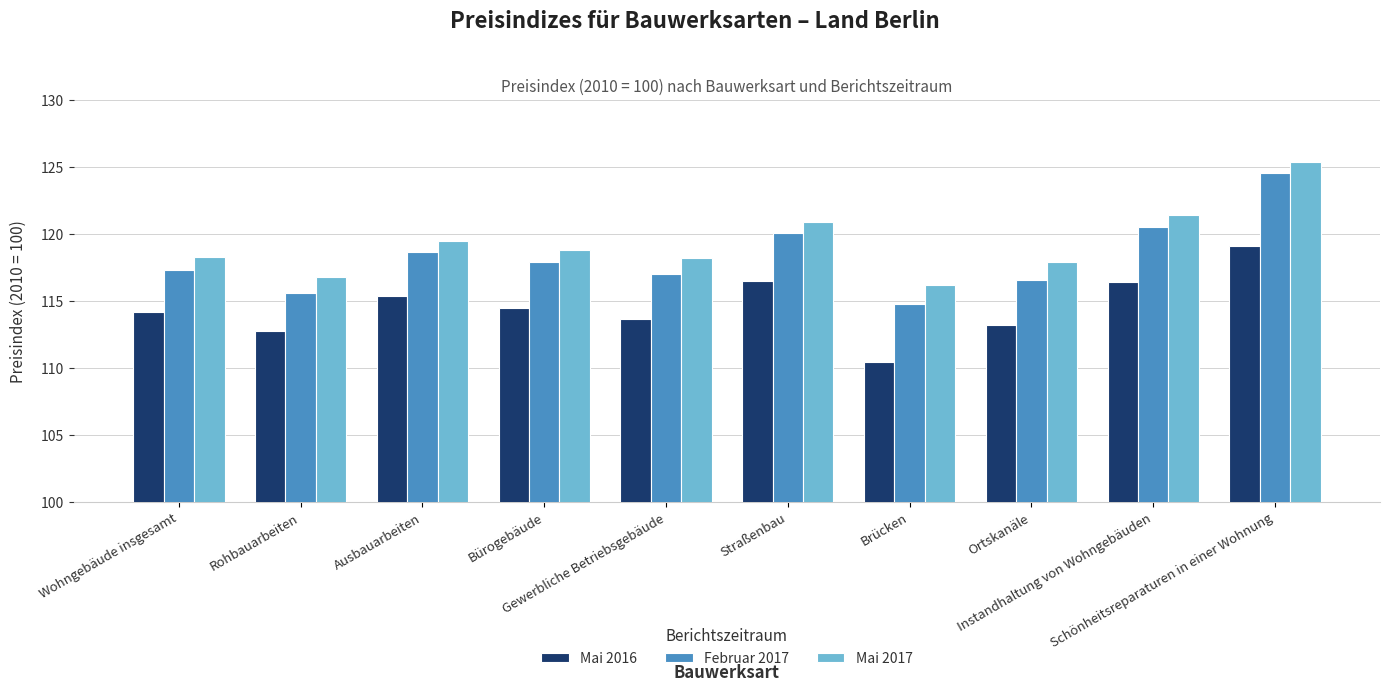

What is the average value of the Mai 2017 series?

119.3